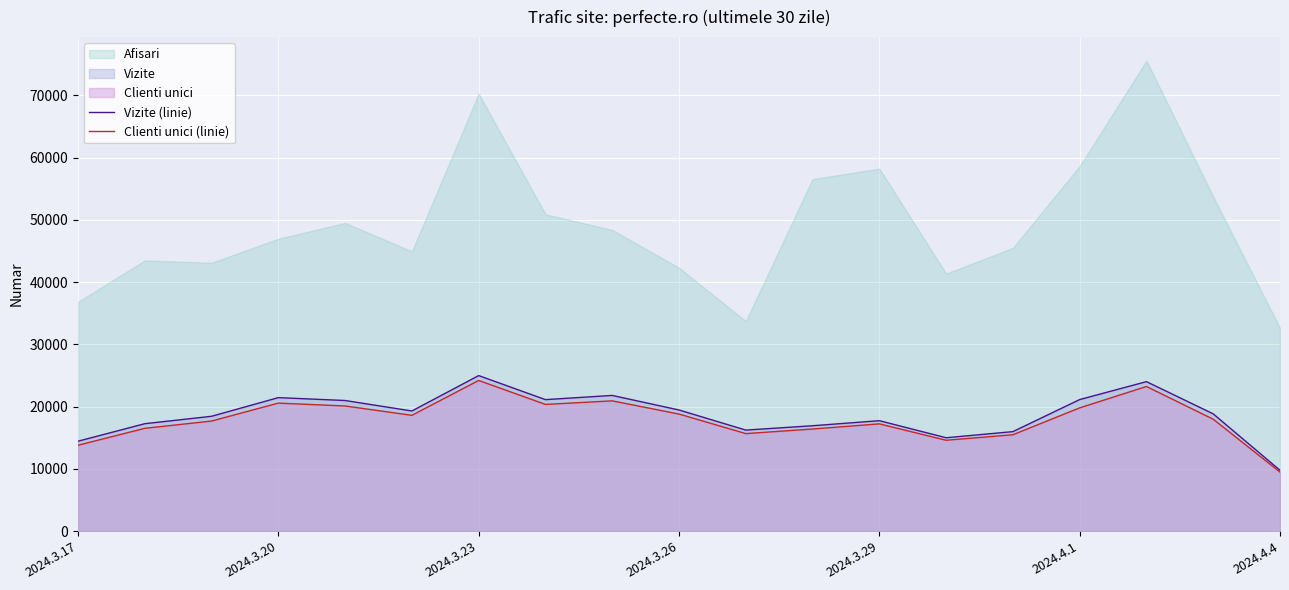

What is the difference between the maximum and minimum values in the Vizite (linie) series?

15216